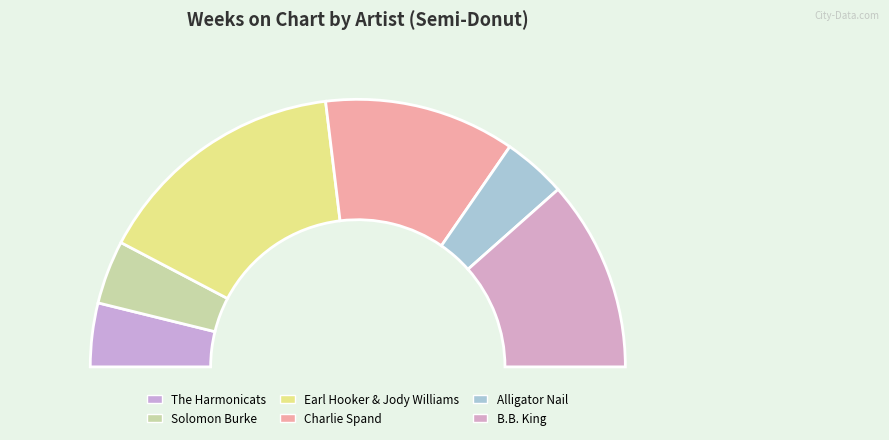

Does Alligator Nail account for over 50% of the chart?

No